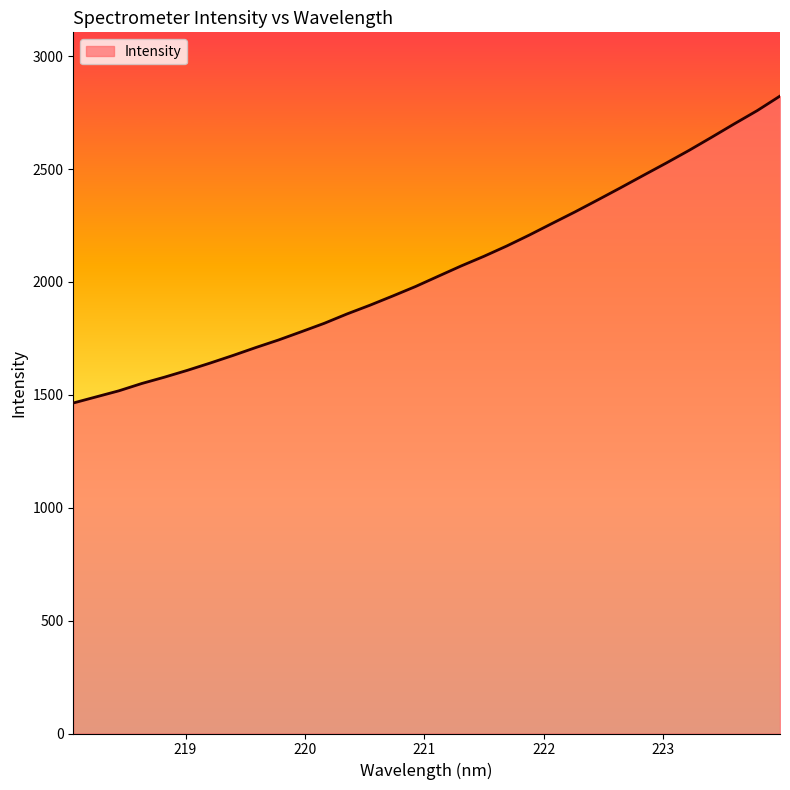

What is the greatest value displayed?

2823.5